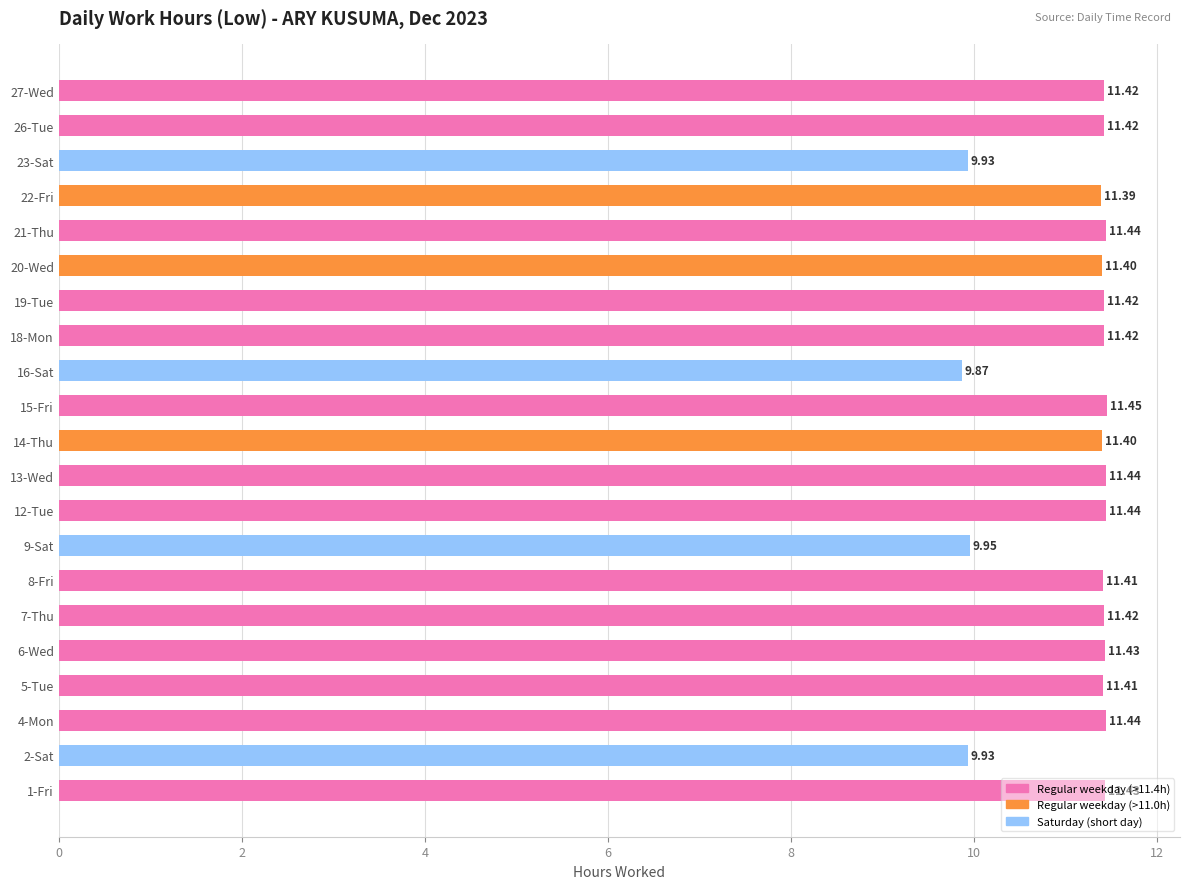

Between 26-Tue and 12-Tue, which is larger?

12-Tue